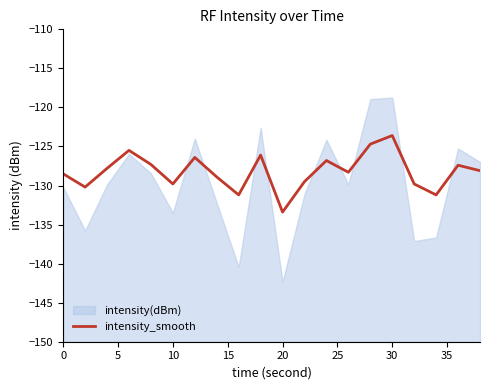

Reading left to right, extract all data points from this chart.

-128.5	-130.2	-127.8	-125.5	-127.3	-129.8	-126.4	-128.9	-131.2	-126.1	-133.4	-129.5	-126.8	-128.3	-124.7	-123.6	-129.8	-131.2	-127.4	-128.1